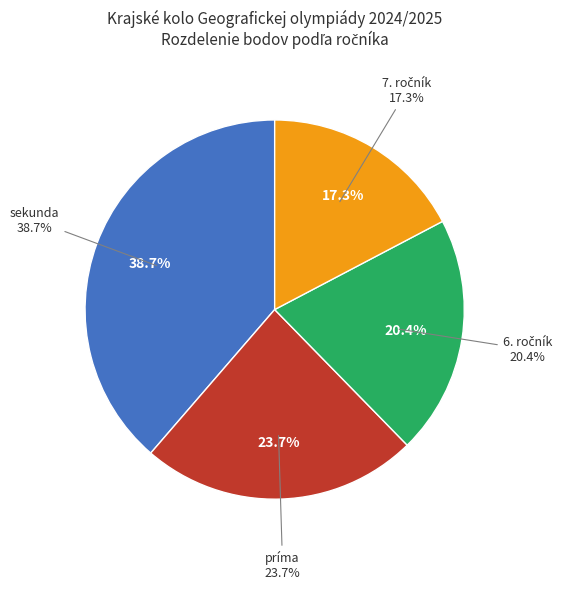

Does Gergel Martin account for over 50% of the chart?

No